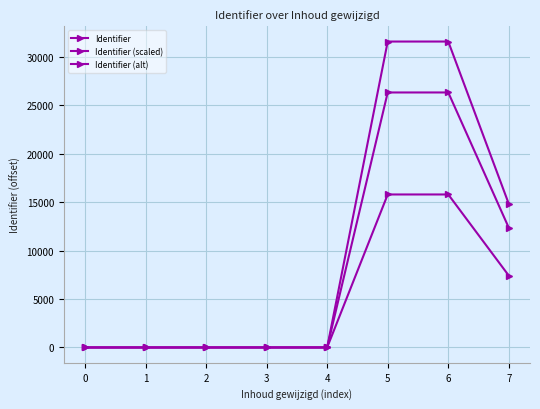

The value of Identifier (alt) at 5 is 31567.2. True or false?

True